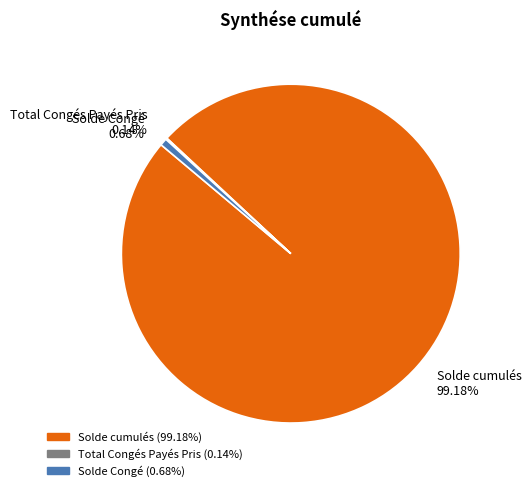

To the nearest percent, what is the average slice percentage?

33%